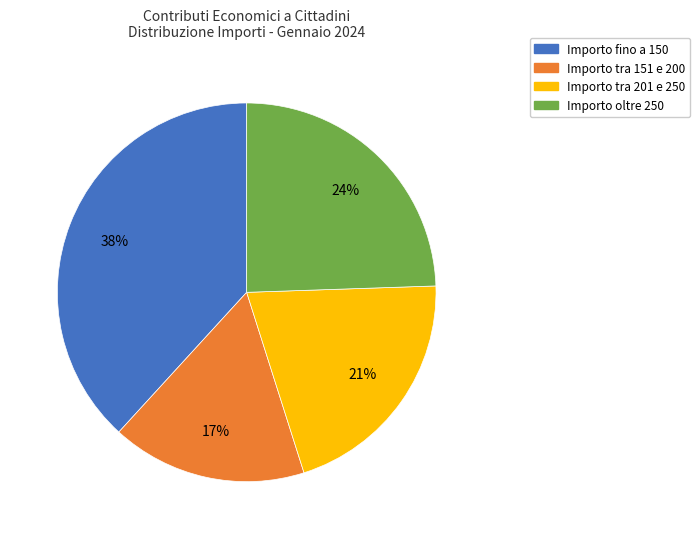

Is the sum of Importo tra 201 e 250 and Importo fino a 150 greater than half?

Yes